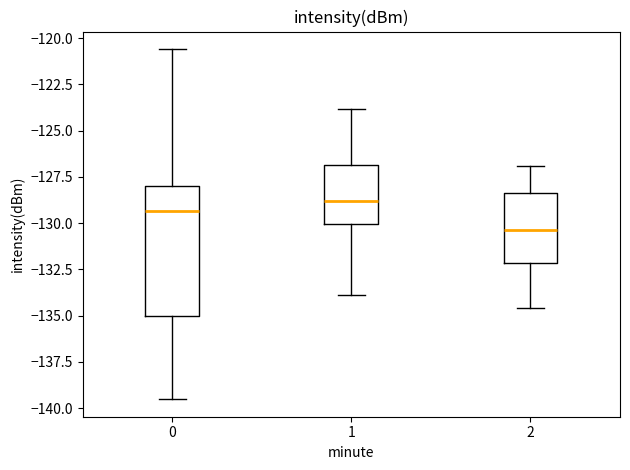

Reading left to right, transcribe this box plot: for each box, give where its median line is, the range the box spans, and where its two whiskers end, as read against the y-axis. The values are not printed on the chart, so give them approximately, as read against the axis.

0: median -129.5, box -135.0 to -128.0, whiskers -139.5 to -120.5
1: median -129.0, box -130.0 to -127.0, whiskers -134.0 to -124.0
2: median -130.5, box -132.0 to -128.5, whiskers -134.5 to -127.0